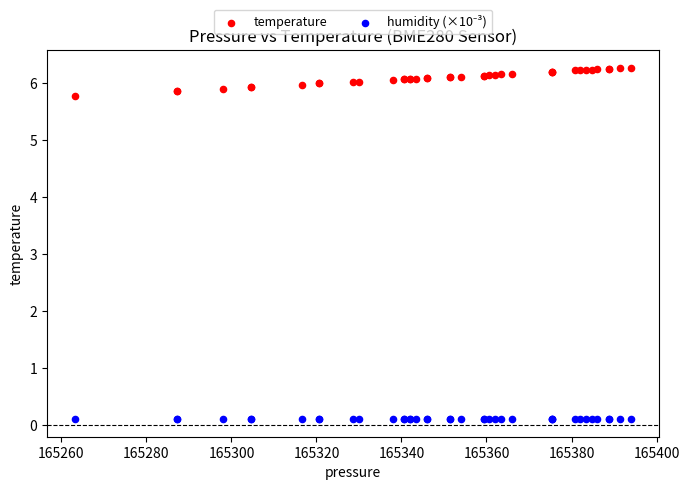

Which series reaches the maximum Y coordinate?

temperature